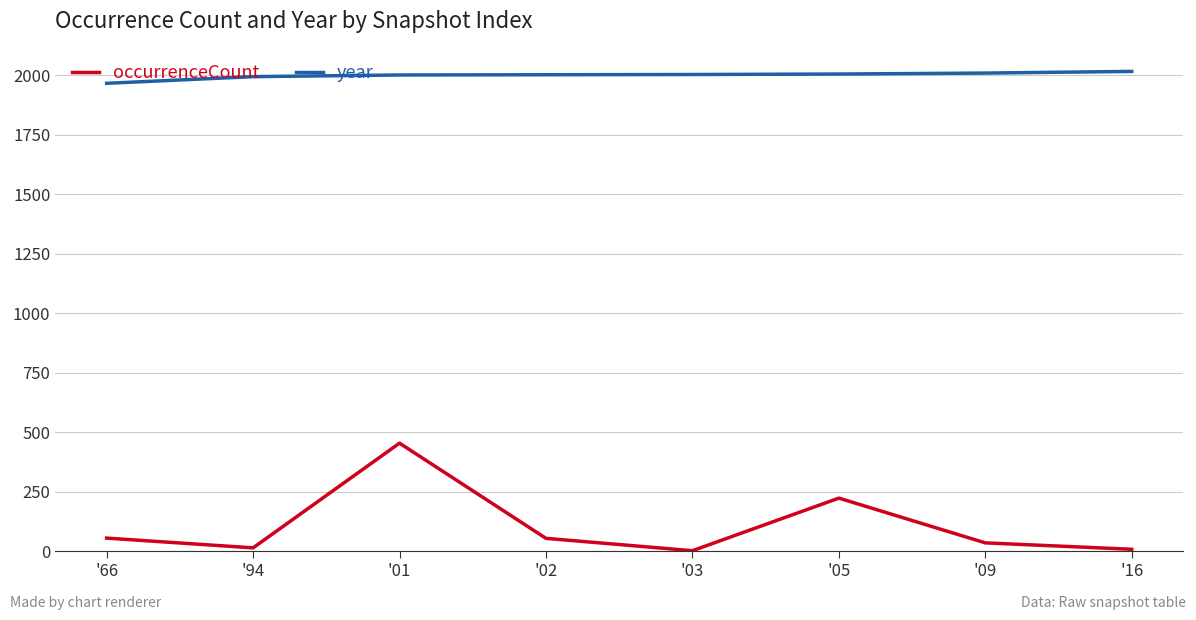

What are all the series names shown in the legend?

occurrenceCount, year